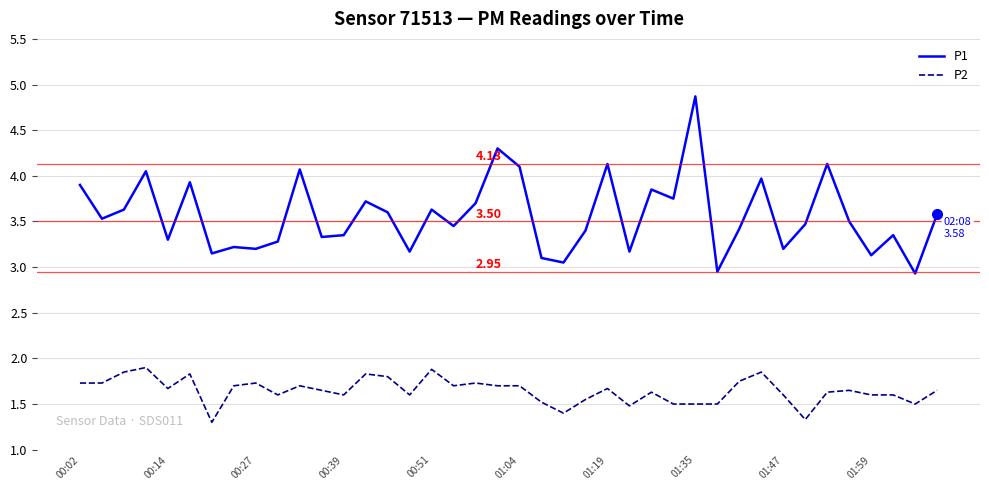

Count the P2 values in the range 1 to 2.

40